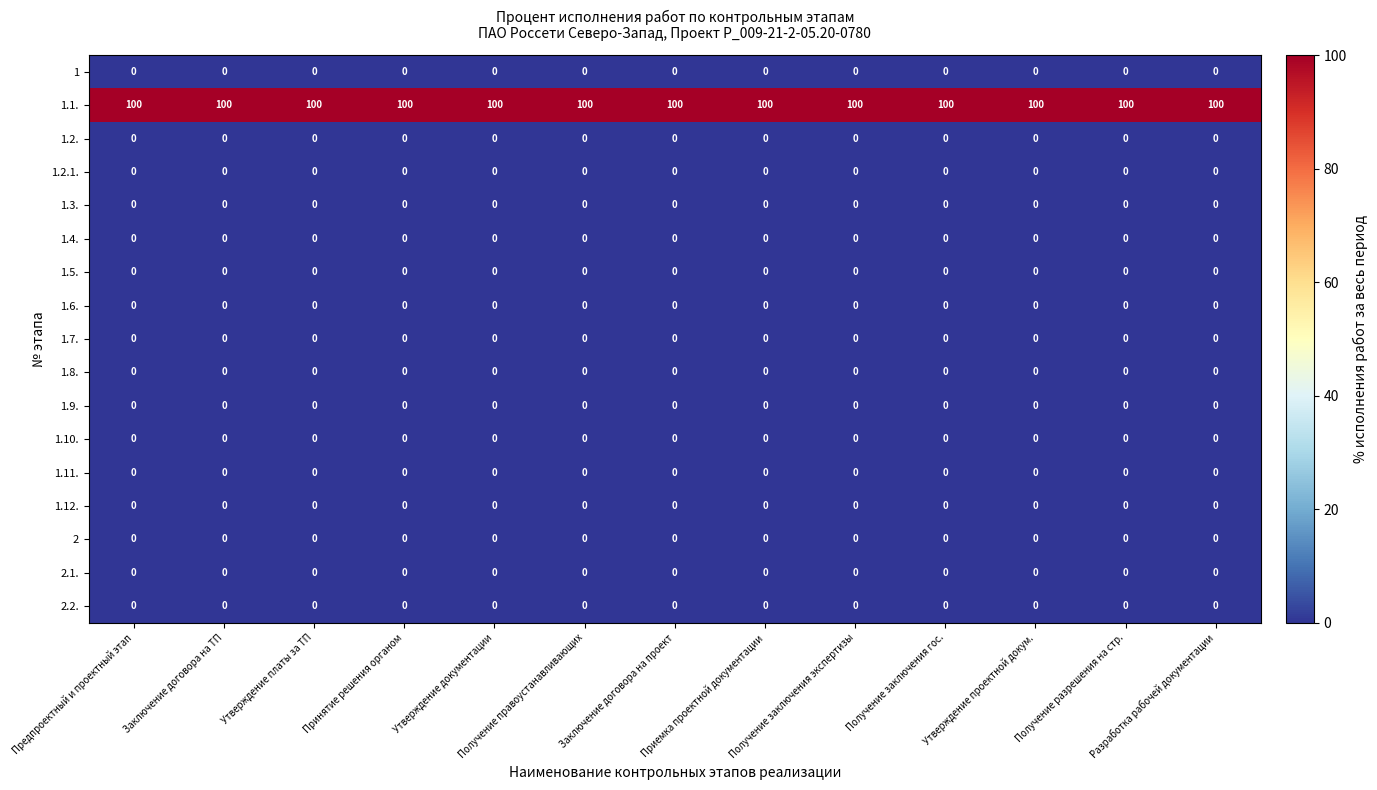

What is the lowest value of the 1.1. series?

100